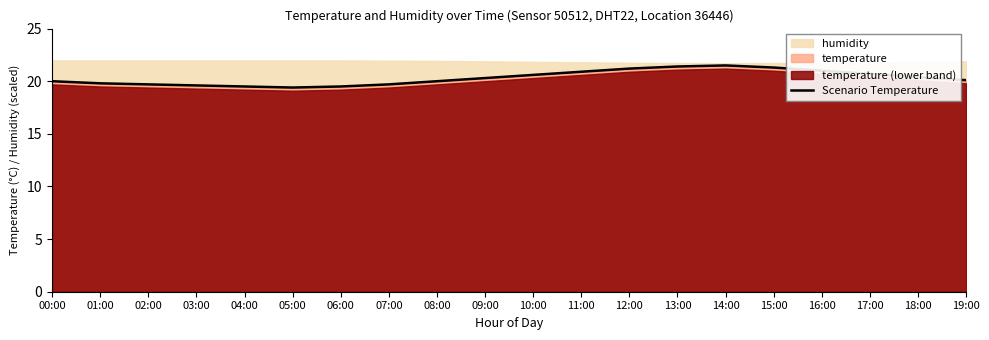

What is the label of the 8th point from the right?

12:00